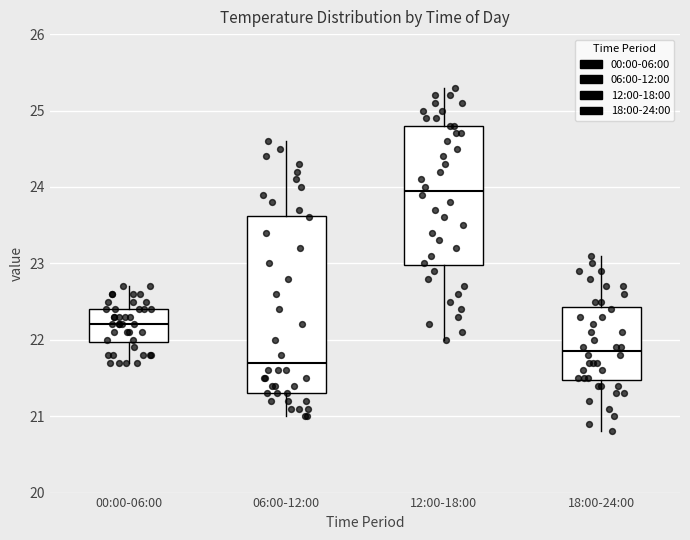

Which box is the tallest, from its lower edge to its upper edge?

06:00-12:00